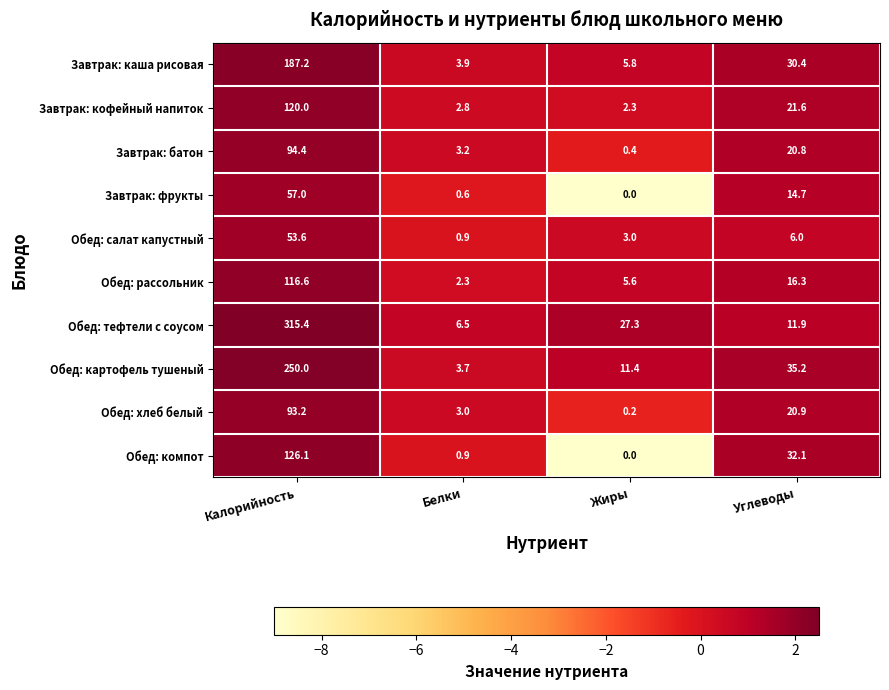

Rank the series at Углеводы from highest to lowest value.

Обед: картофель тушеный, Обед: компот, Завтрак: каша рисовая, Завтрак: кофейный напиток, Обед: хлеб белый, Завтрак: батон, Обед: рассольник, Завтрак: фрукты, Обед: тефтели с соусом, Обед: салат капустный